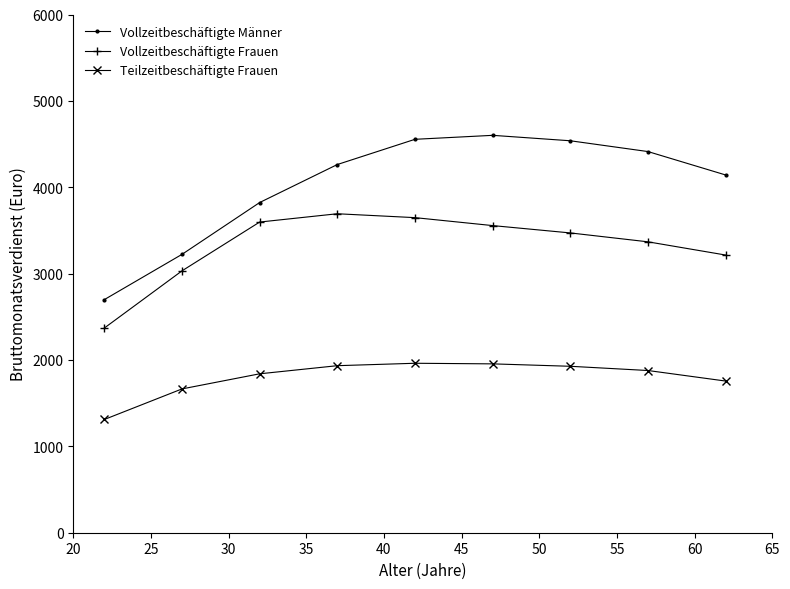

What is the lowest value of the Teilzeitbeschäftigte Frauen series?

1311